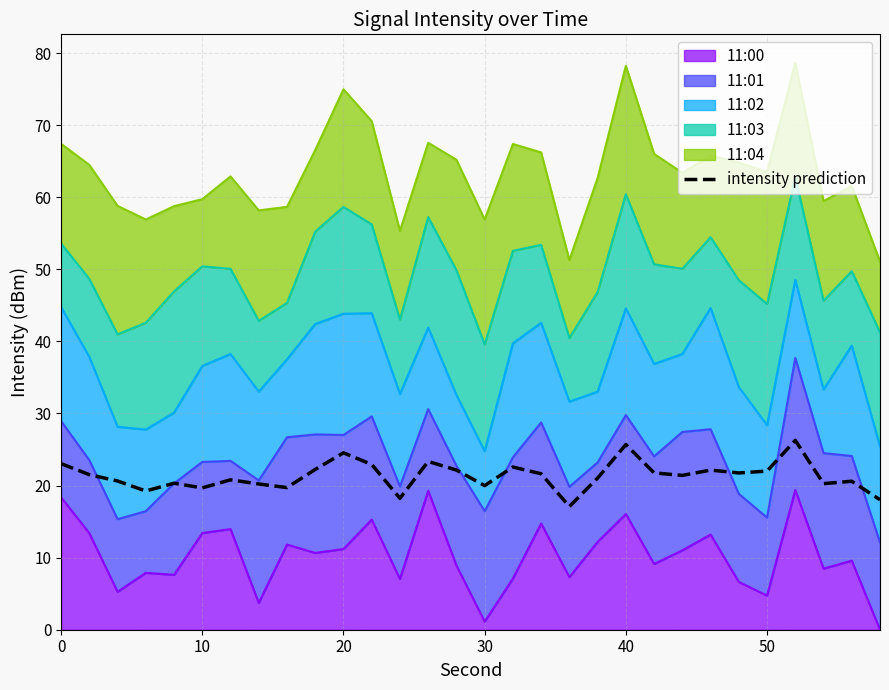

What is the value of the 26th point from the left?

22.0